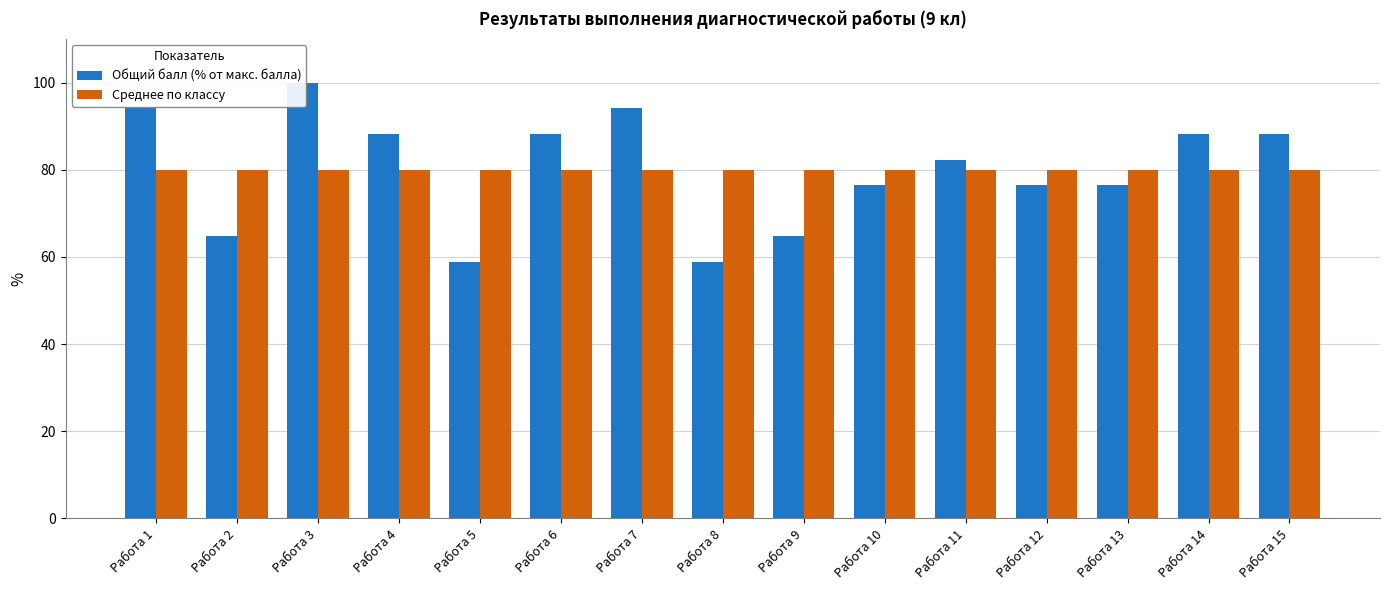

Is it true that Общий балл (% от макс. балла) equals 64.7 at Работа 2?

True